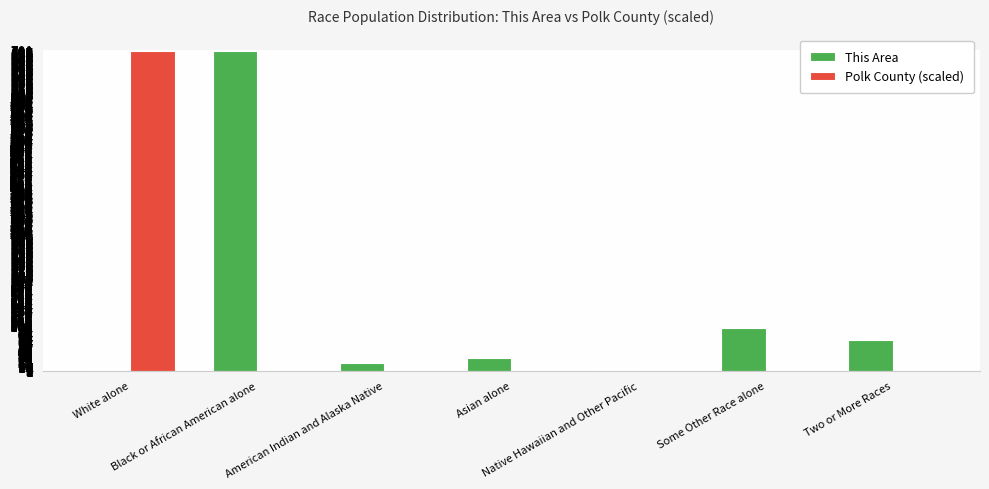

Which series has the largest total across all categories?

This Area